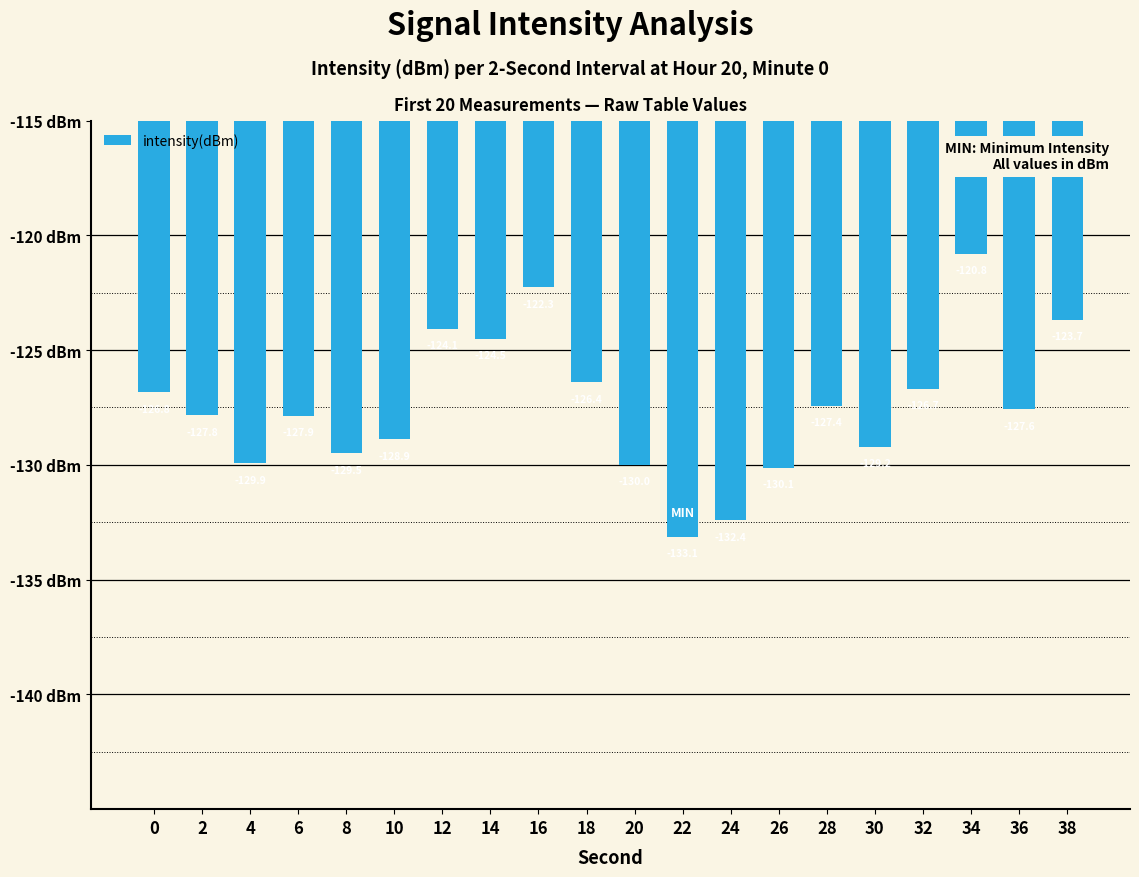

Count the number of data series in this chart.

1